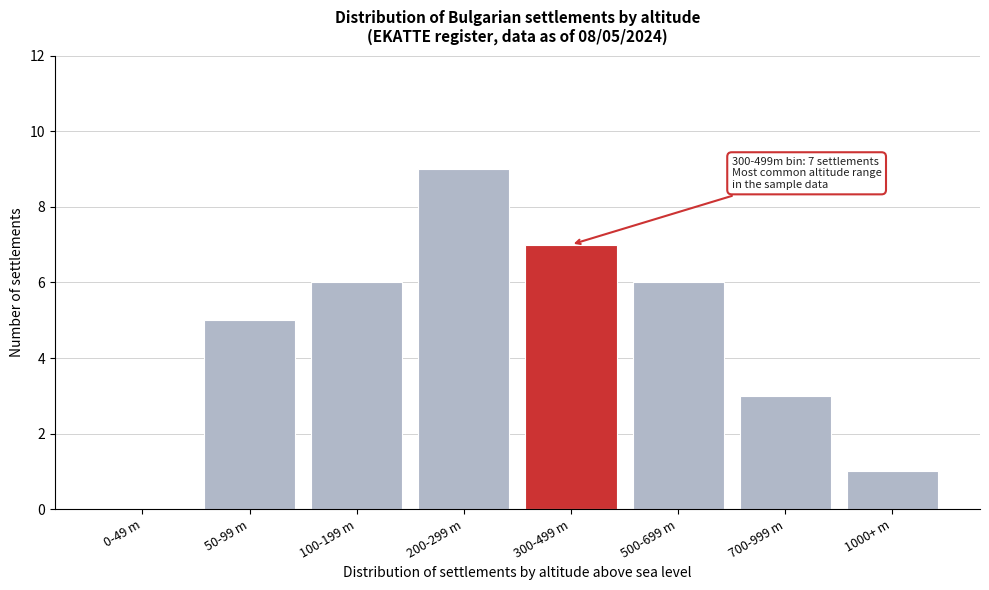

Reading left to right, transcribe all the data shown in this chart.

0-49 m=0	50-99 m=5	100-199 m=6	200-299 m=9	300-499 m=7	500-699 m=6	700-999 m=3	1000+ m=1